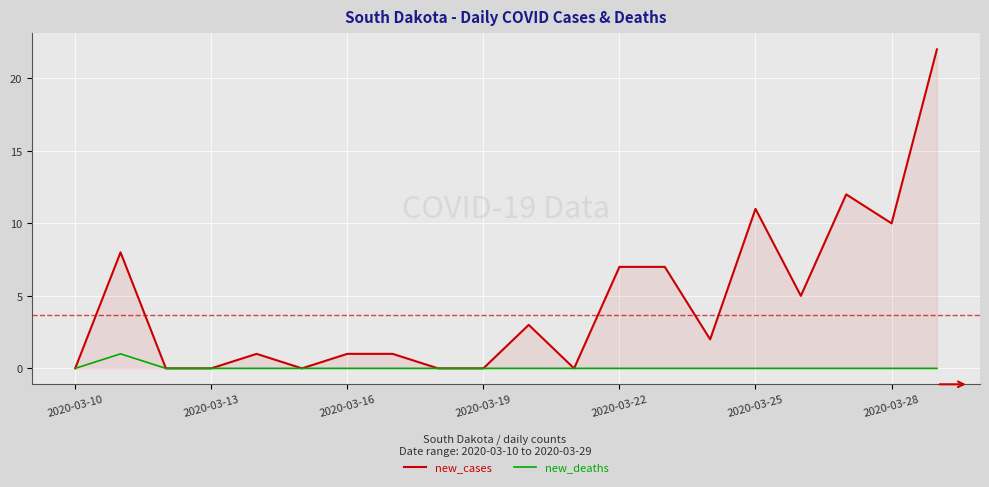

Which series has the largest range (max minus min)?

new_cases